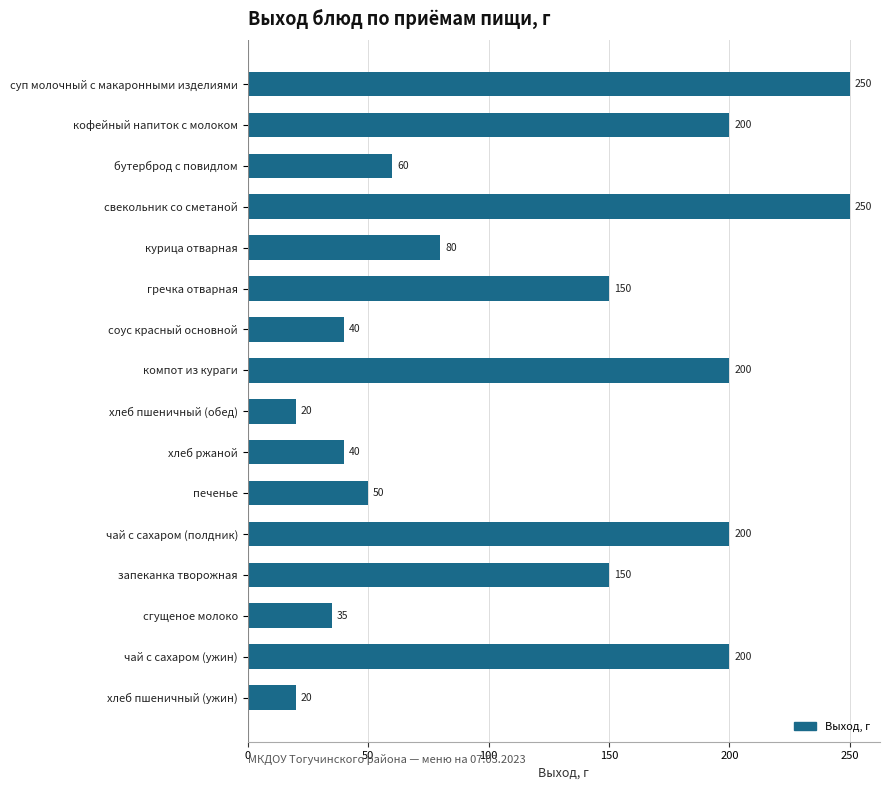

Does the chart contain any negative values?

No